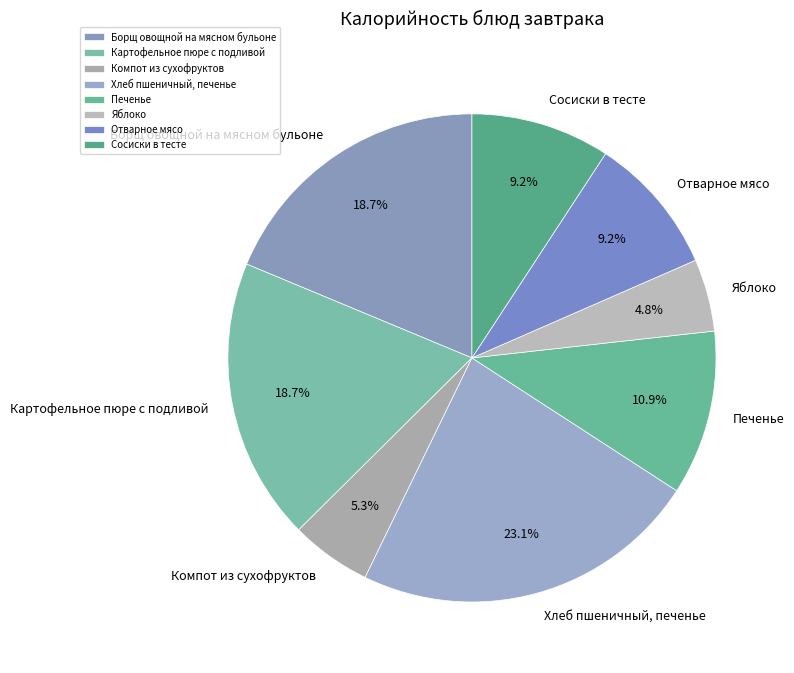

Does Сосиски в тесте account for over 50% of the chart?

No